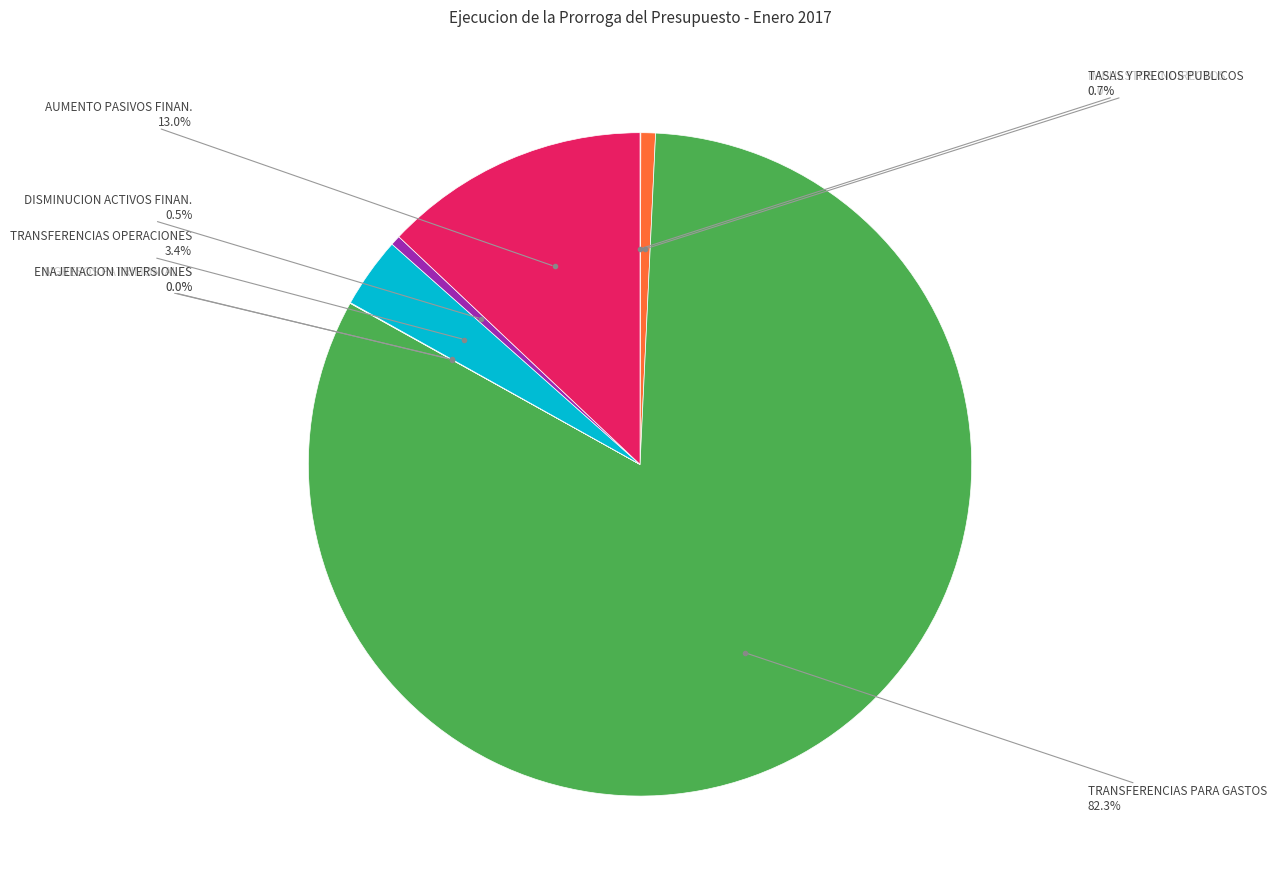

Does any single category account for the majority?

Yes